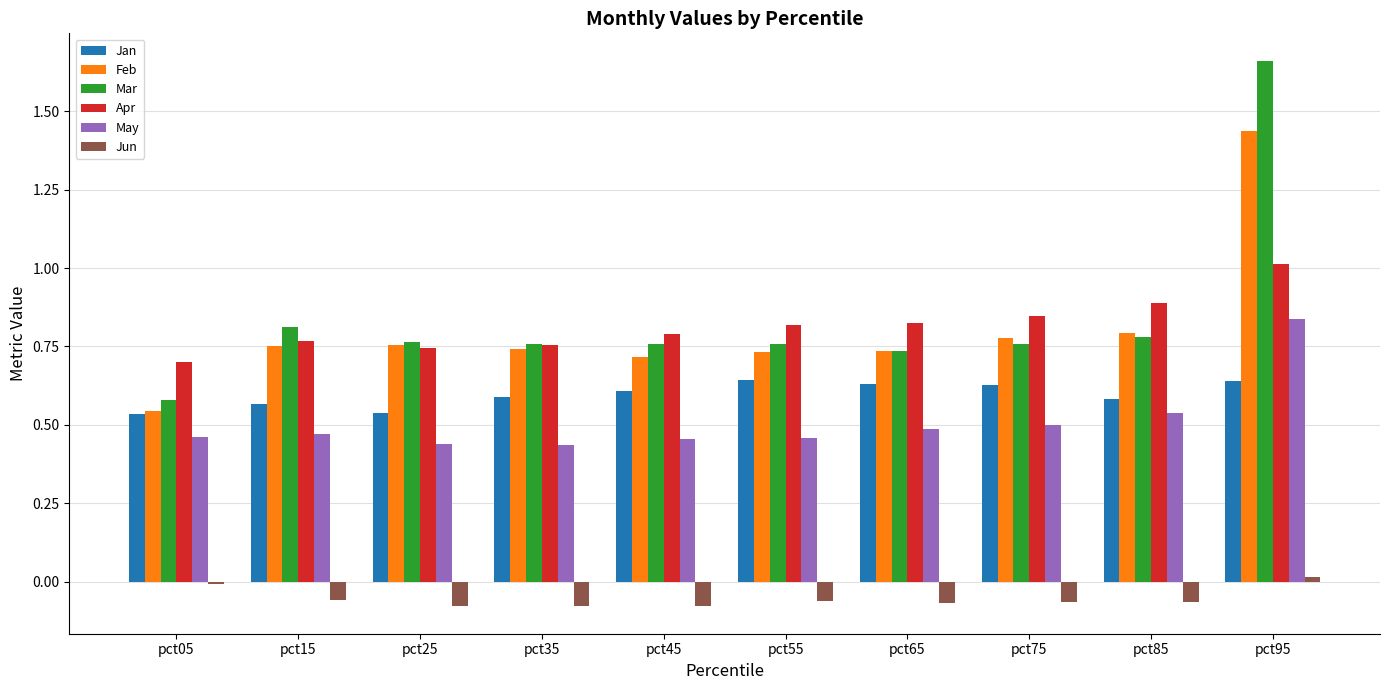

Rank the series by their maximum value, from highest to lowest.

Mar, Feb, Apr, May, Jan, Jun